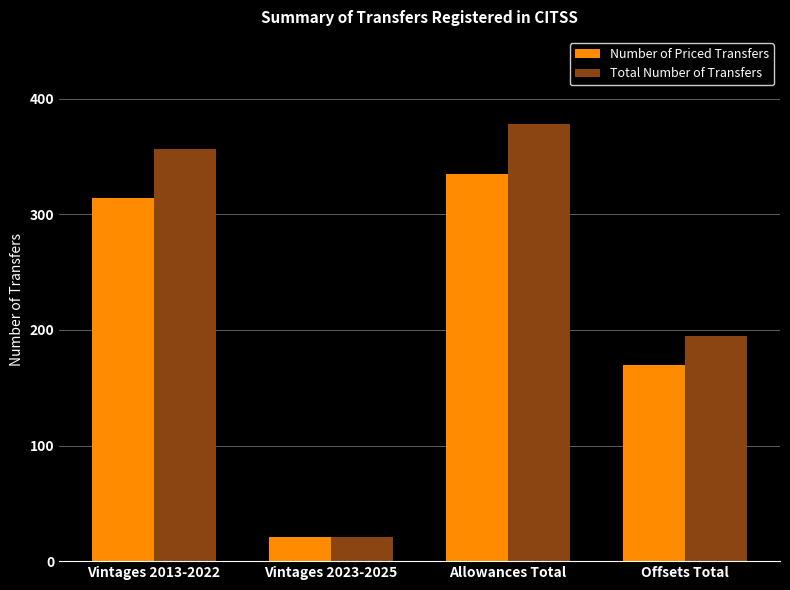

Reading right to left, transcribe all the data shown in this chart.

Number of Priced Transfers: 170	335	21	314
Total Number of Transfers: 195	378	21	357